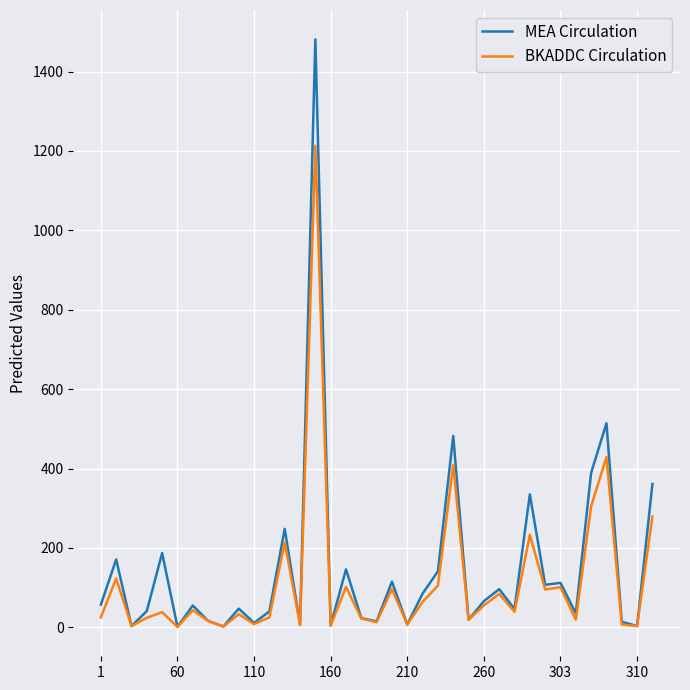

List the series in order of their peak value, highest first.

MEA Circulation, BKADDC Circulation